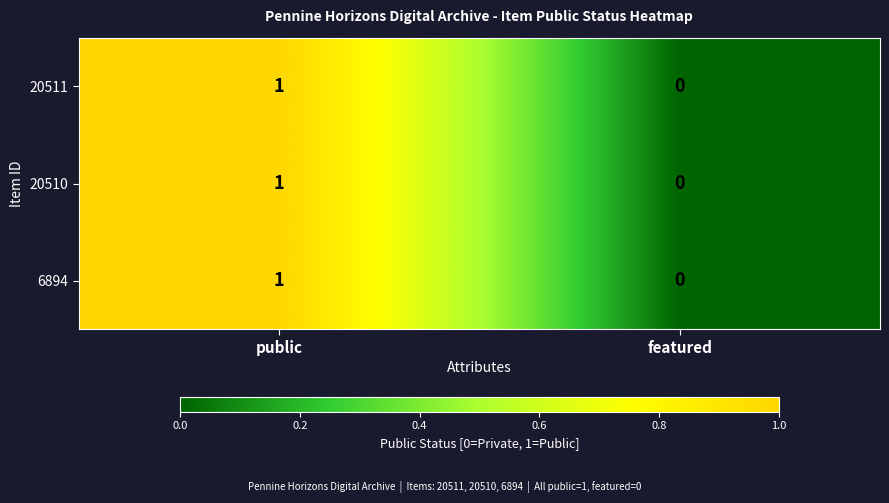

Reading right to left, what are all the values shown in this chart?

20511: 0	1
20510: 0	1
6894: 0	1